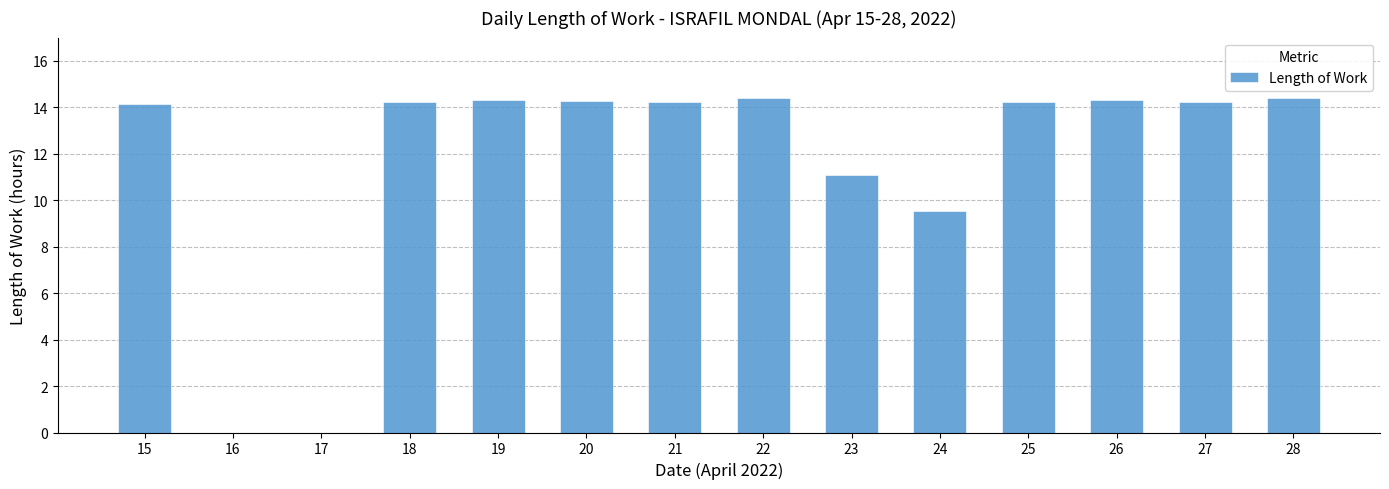

What is the ratio of the value at 24 to the value at 21?

0.7